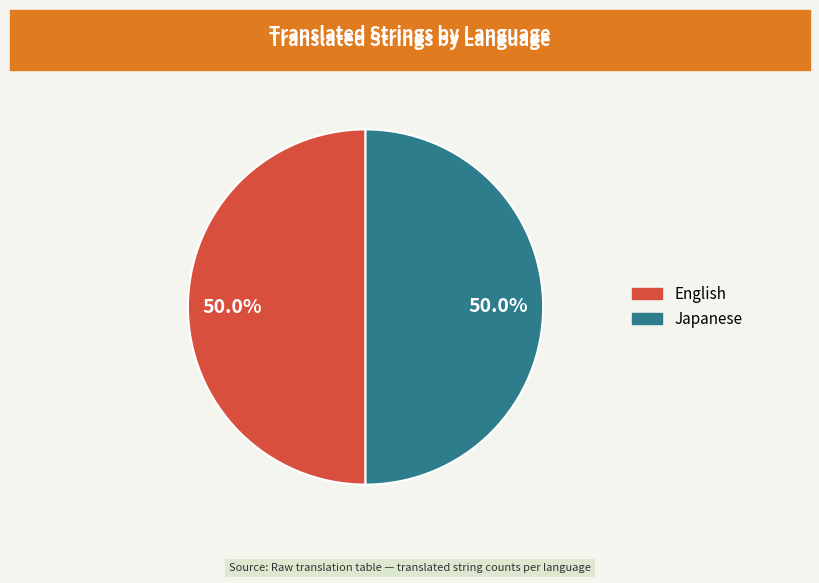

How many slices are in this pie chart?

2